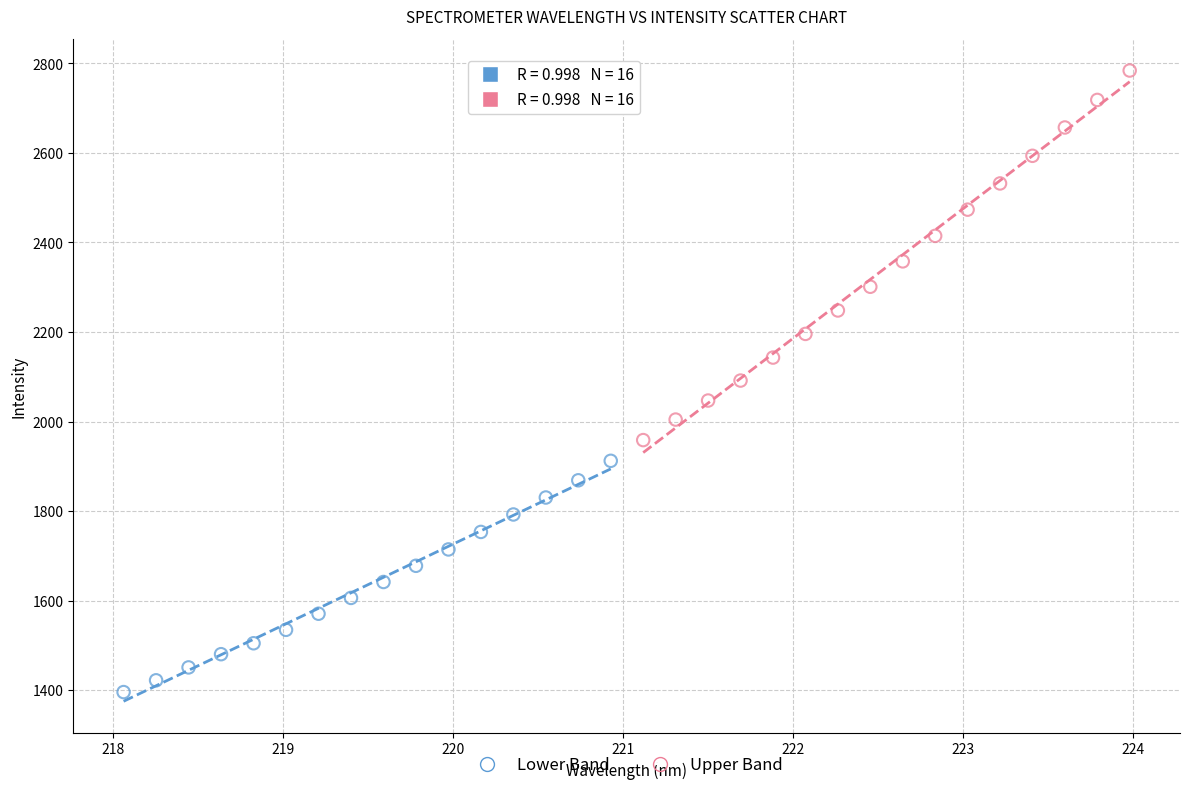

Which series reaches the minimum Y coordinate?

Lower Band